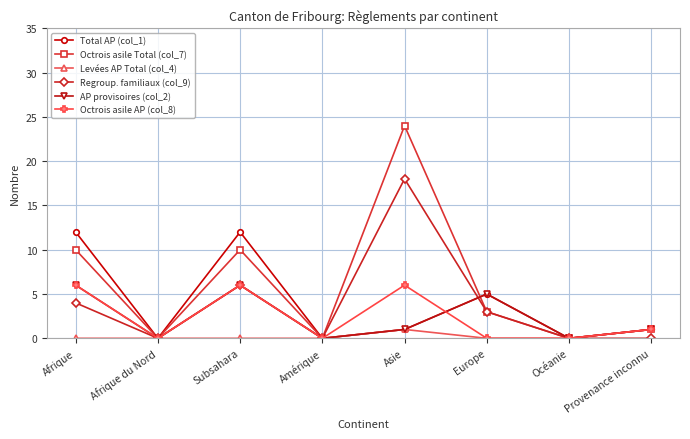

How many categories are shown in the chart?

8